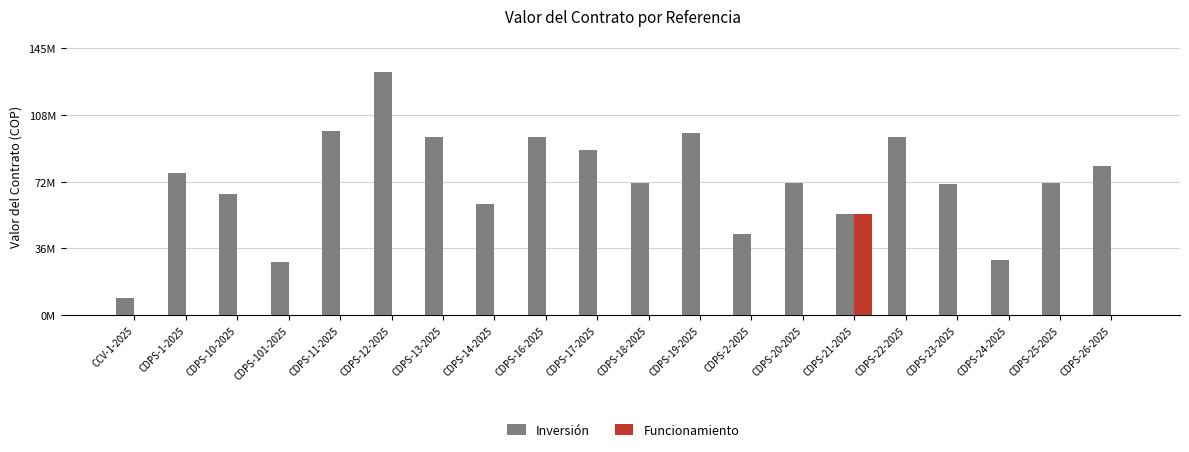

What is the lowest value of the Inversión series?

9295172